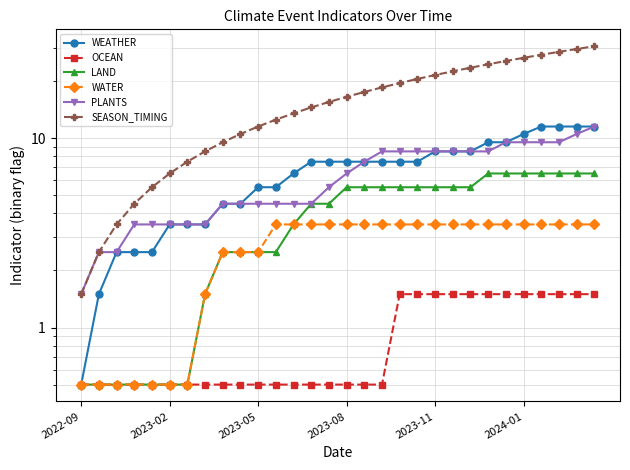

What is the difference between the maximum and second lowest values in the SEASON_TIMING series?

28.0